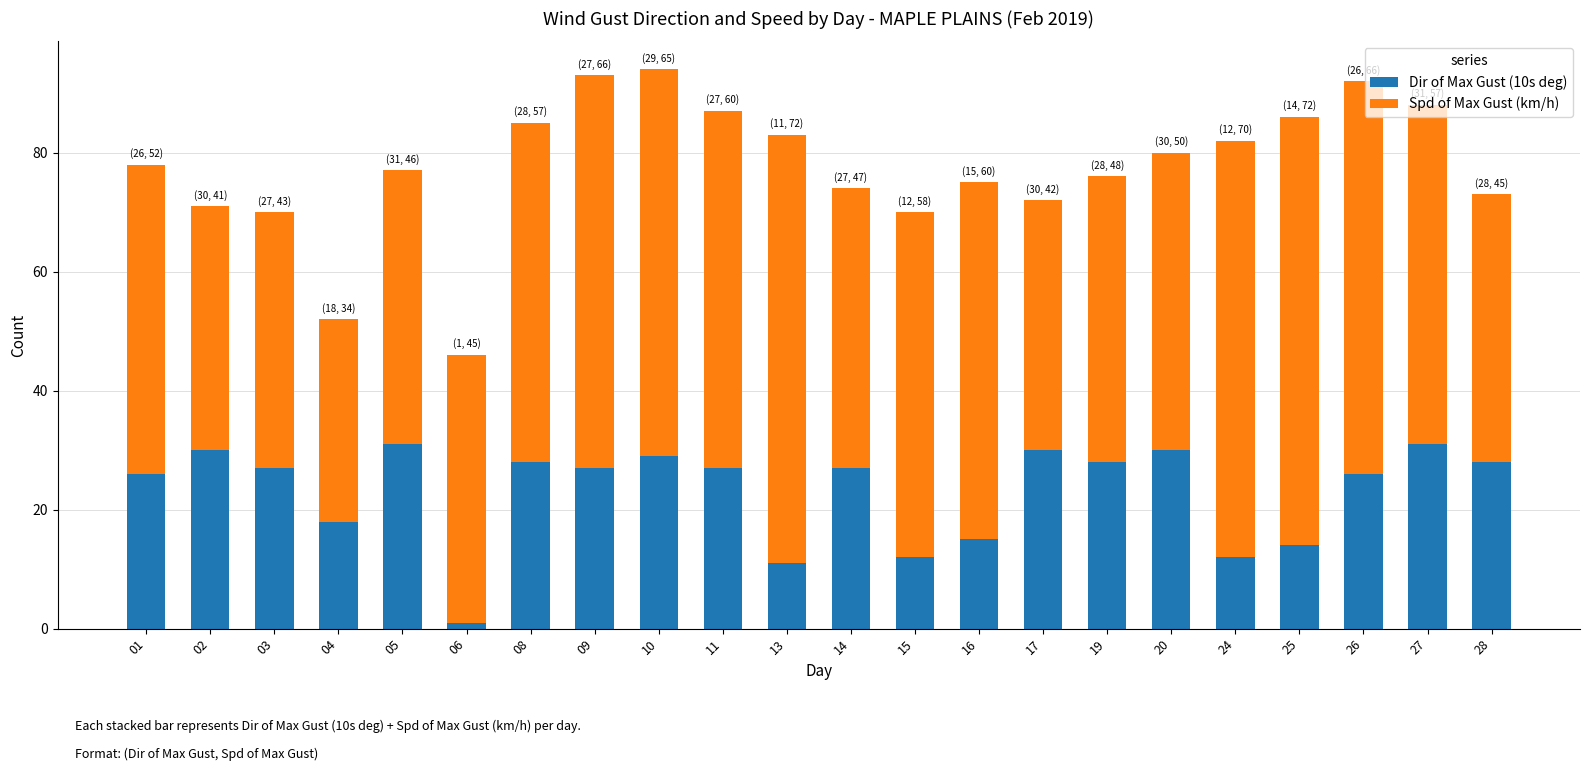

What is the total value across all series at 08?

85